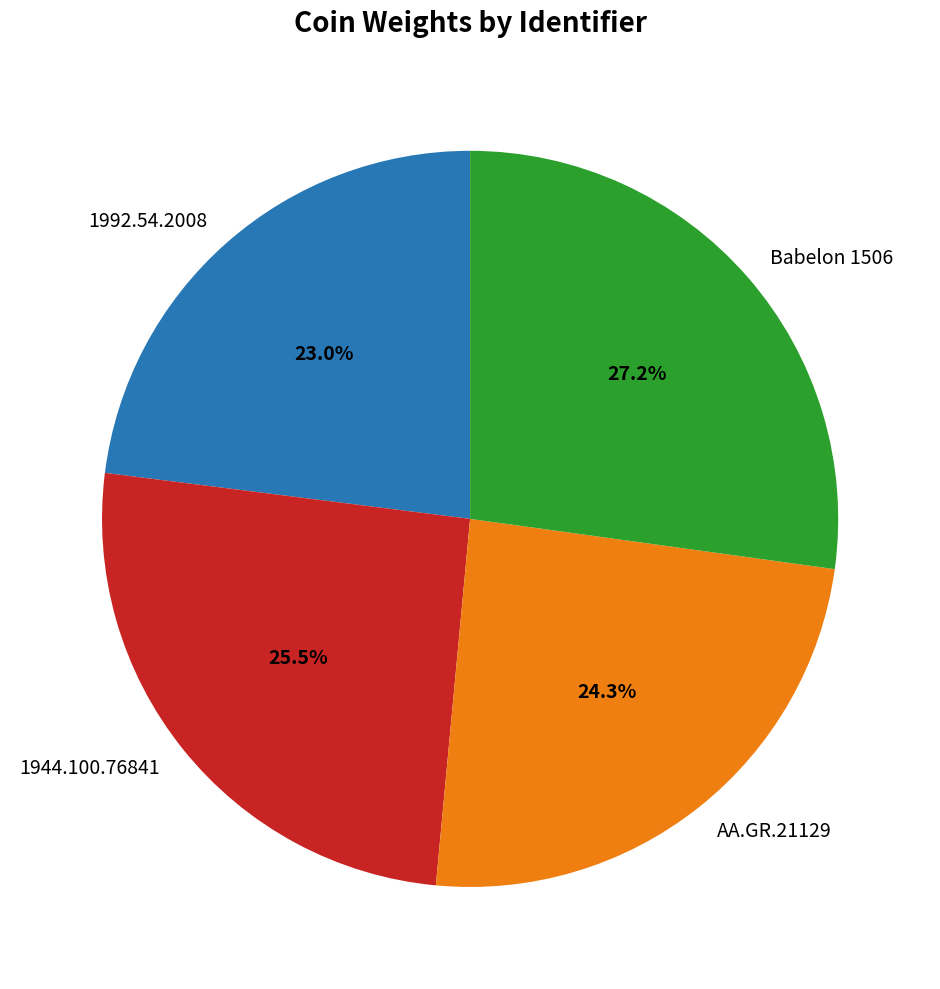

Between 1992.54.2008 and Babelon 1506, which is larger?

Babelon 1506